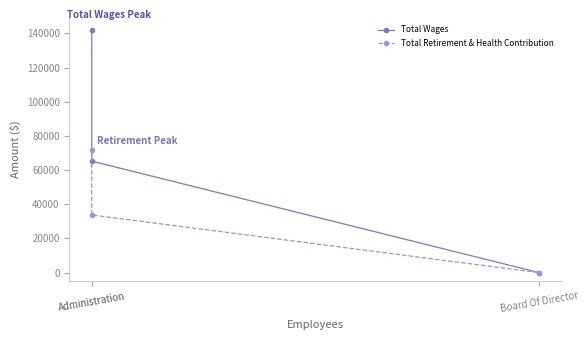

What is the average value of the Total Wages series?

69060